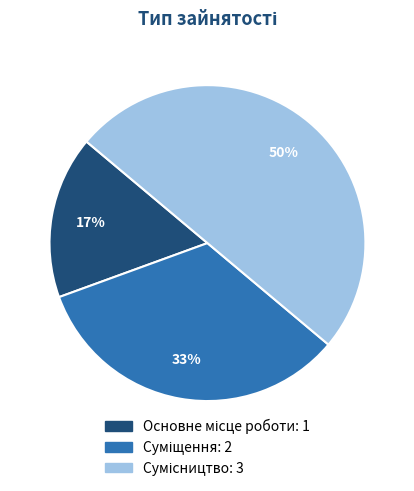

How many slices are in this pie chart?

3